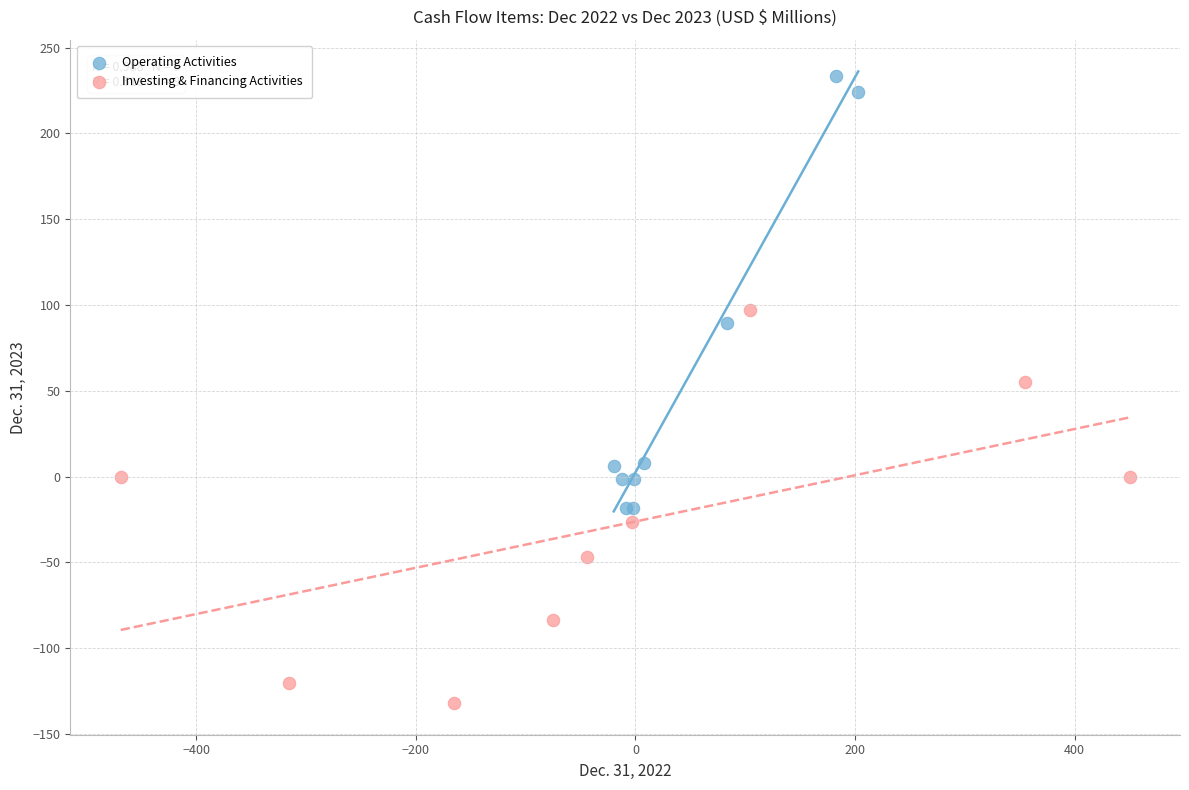

Which series contains the lowest Y value?

Investing & Financing Activities